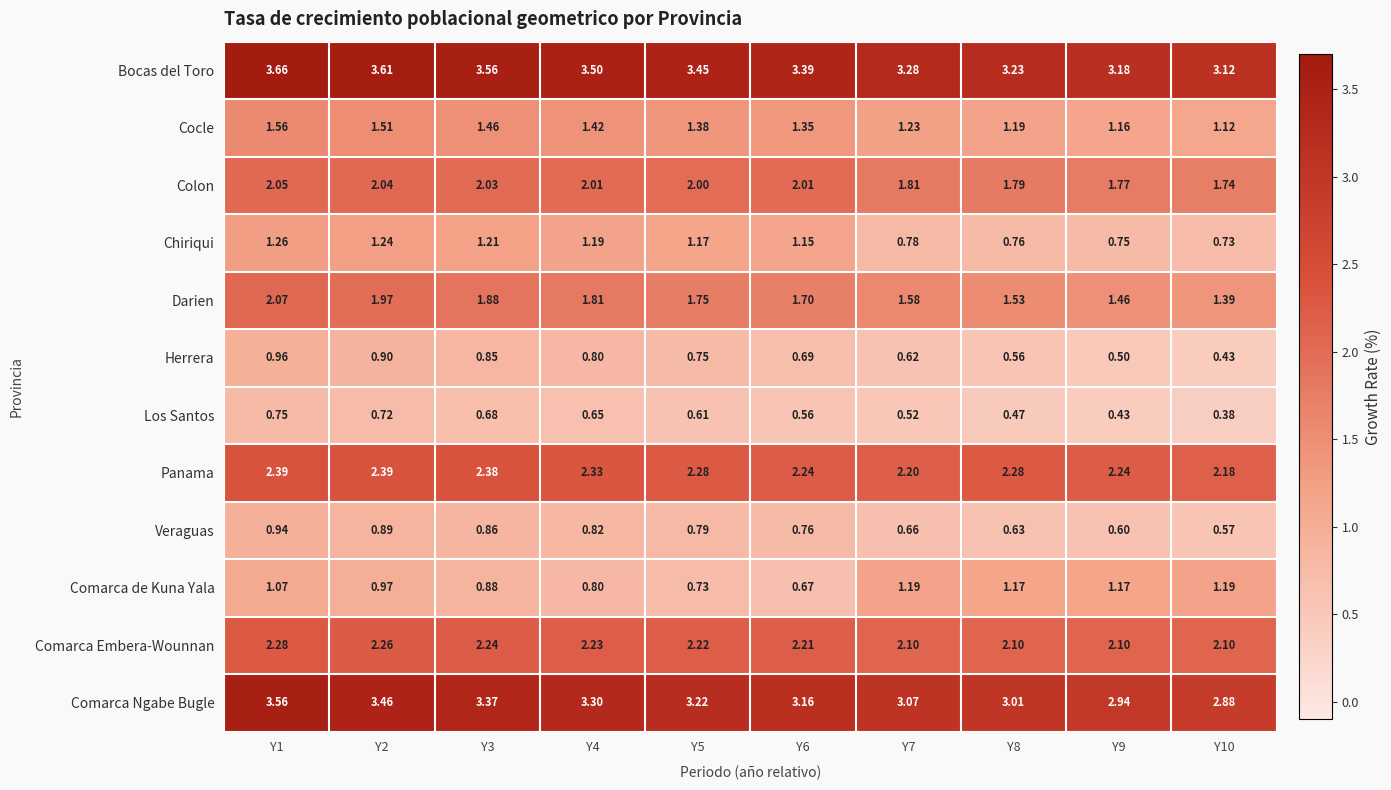

Which series changed the most between Y2 and Y8?

Chiriqui